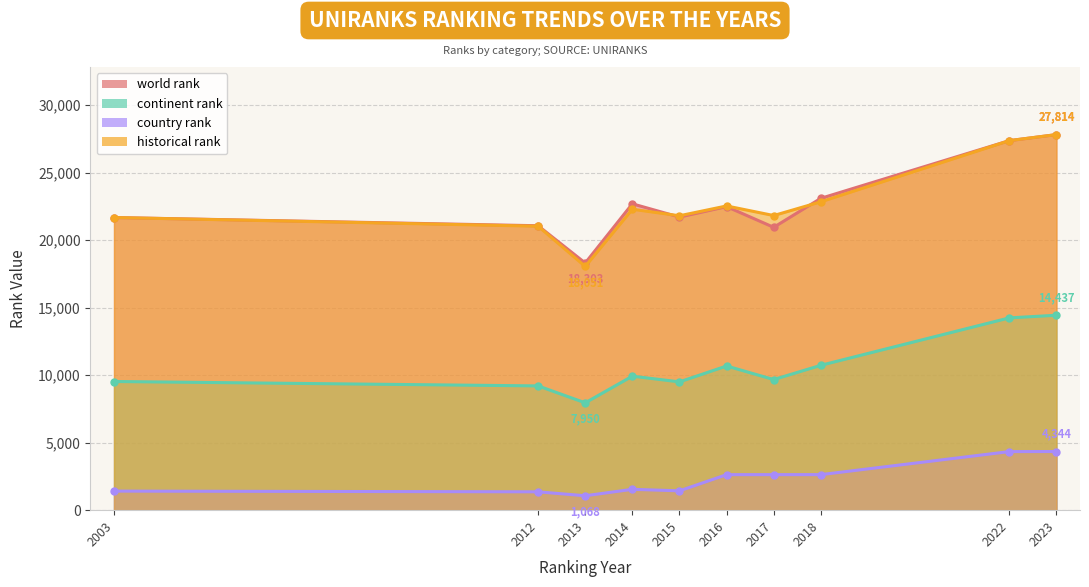

What is the difference between the second highest and minimum values in the historical rank series?

9317